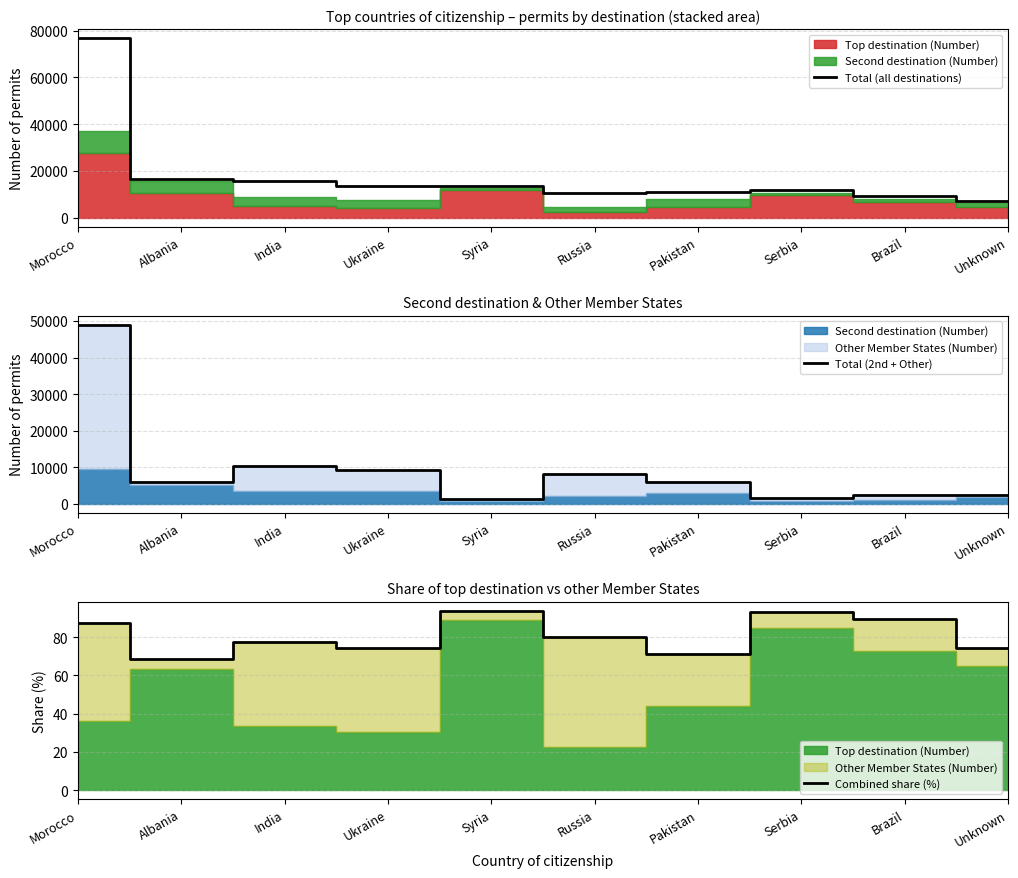

In Combined share (%), how many points are higher than both neighbors (excluding endpoints)?

3